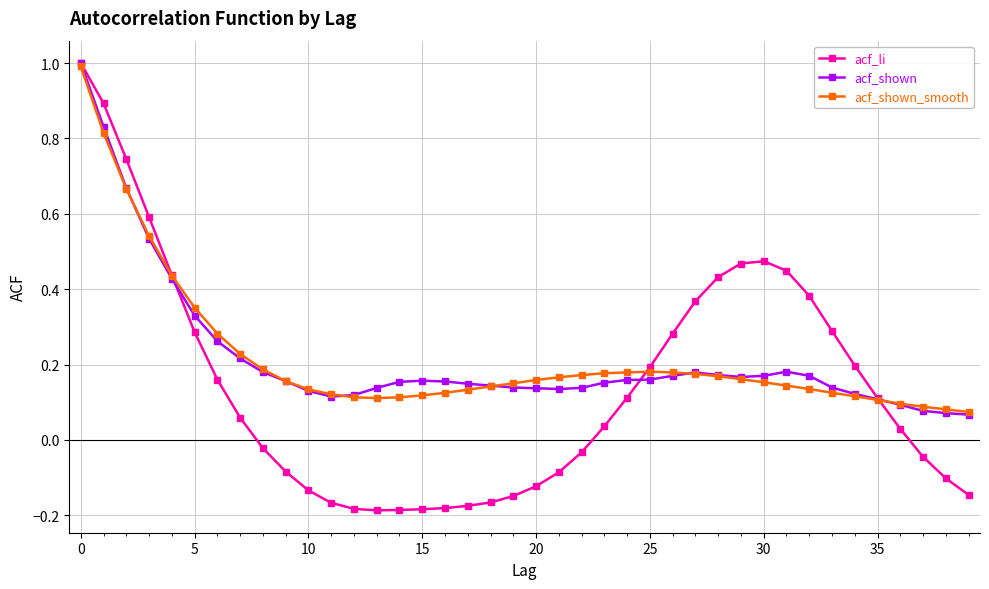

What are all the series names shown in the legend?

acf_li, acf_shown, acf_shown_smooth